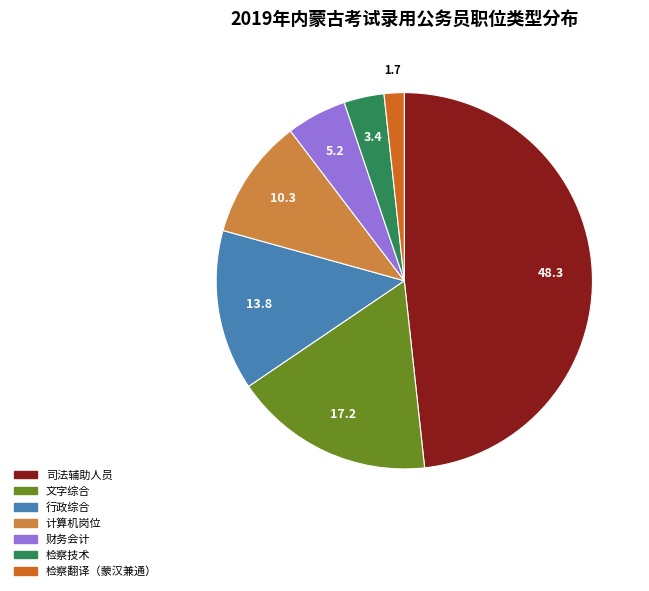

Between 司法辅助人员 and 行政综合, which is larger?

司法辅助人员